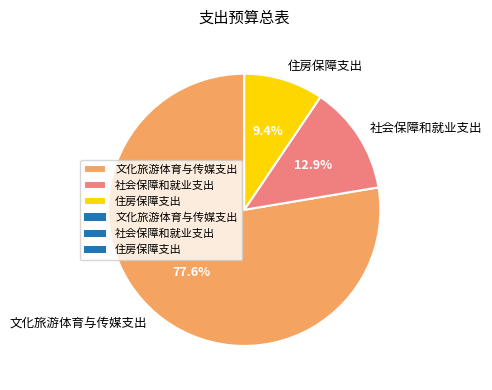

What percentage do 文化旅游体育与传媒支出 and 住房保障支出 together represent?

87.1%